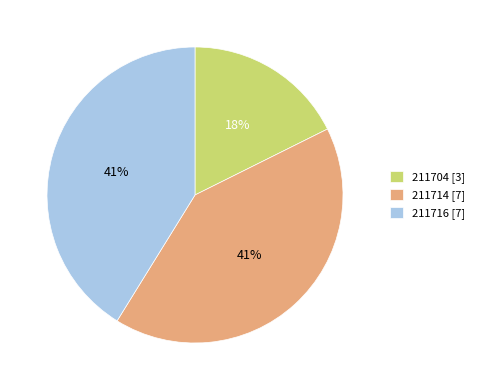

What is the ratio of the value at 211716 [7] to the value at 211714 [7]?

1.0